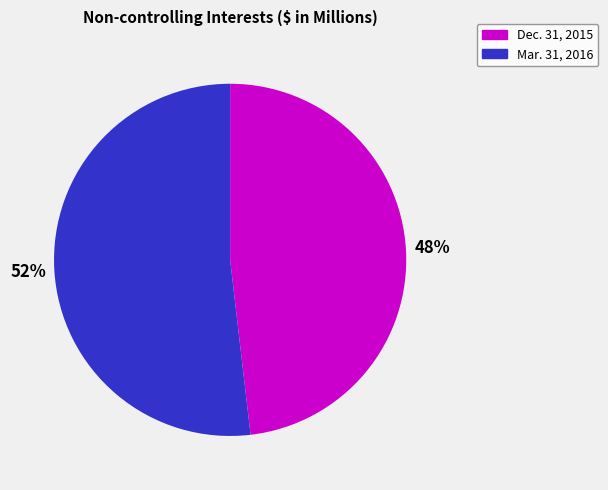

True or false: Mar. 31, 2016 accounts for 67% of the total.

False